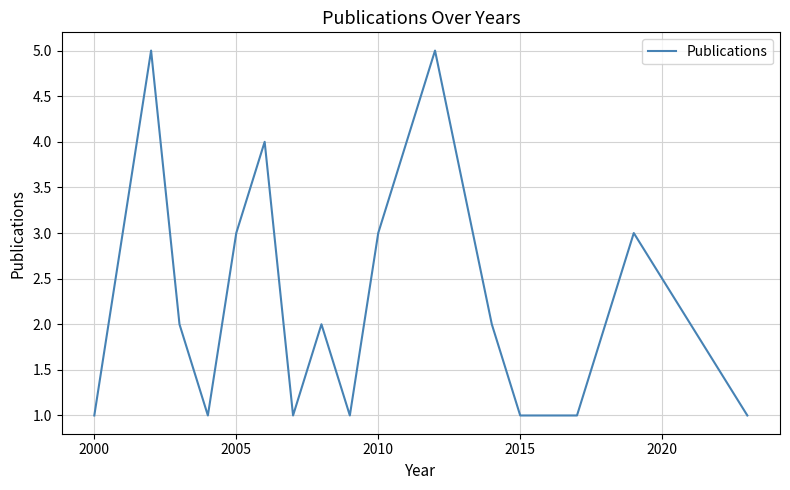

What is the difference between the maximum and minimum values?

4